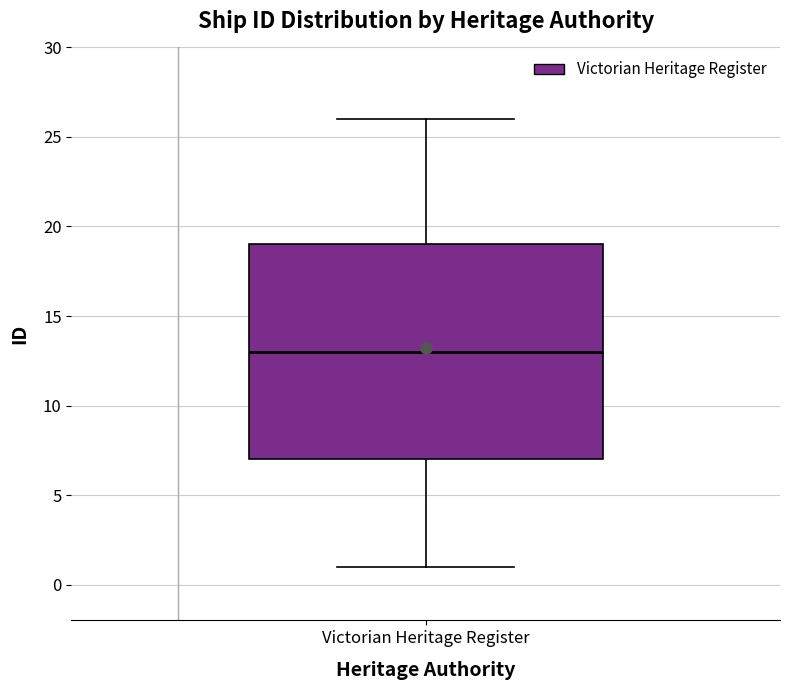

Read this box plot against the y-axis: the position of the median line, the range covered by the box, and the ends of both whiskers. The values are not printed on the chart, so give them approximately, as read against the axis.

median 13, box 7 to 19, whiskers 1 to 26